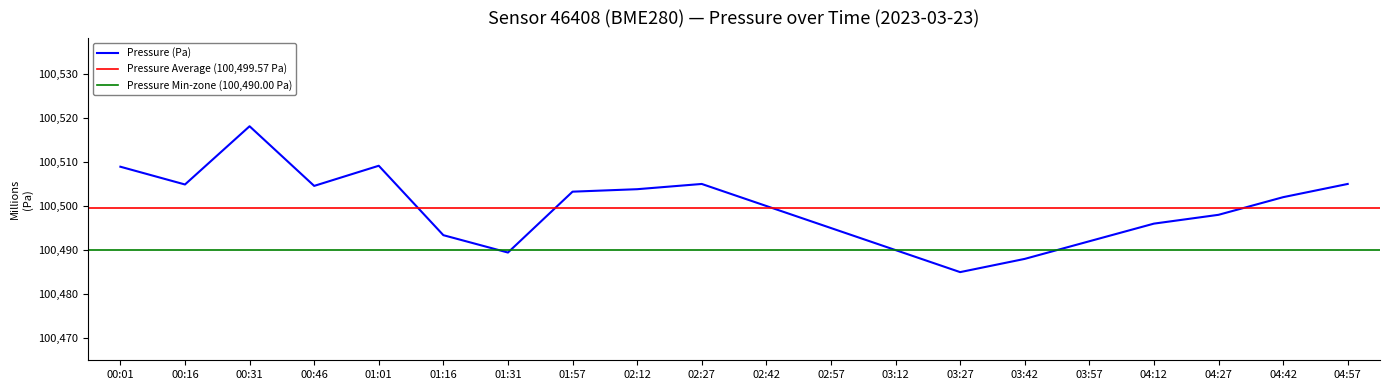

Reading left to right, extract all data points from this chart.

100508.9	100504.9	100518.1	100504.6	100509.1	100493.4	100489.4	100503.2	100503.8	100505.0	100500.0	100495.0	100490.0	100485.0	100488.0	100492.0	100496.0	100498.0	100502.0	100505.0